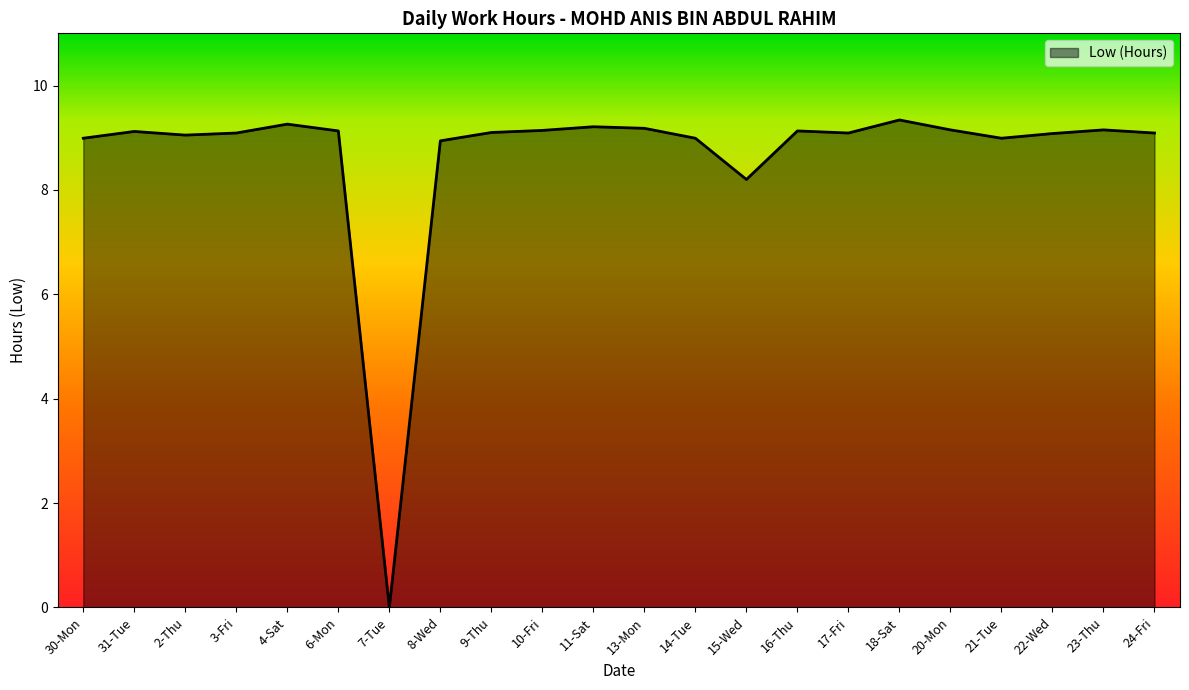

What is the difference between the maximum and minimum values?

9.3